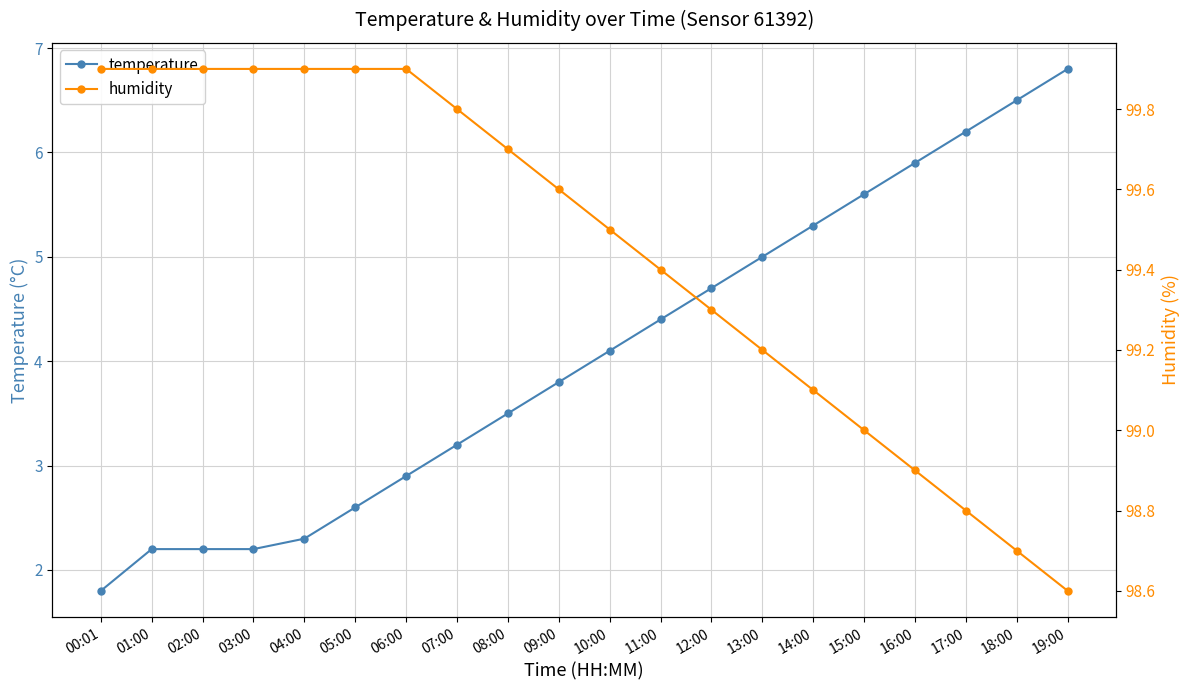

Reading right to left, list all the values displayed in this chart.

temperature: 6.8	6.5	6.2	5.9	5.6	5.3	5.0	4.7	4.4	4.1	3.8	3.5	3.2	2.9	2.6	2.3	2.2	2.2	2.2	1.8
humidity: 98.6	98.7	98.8	98.9	99.0	99.1	99.2	99.3	99.4	99.5	99.6	99.7	99.8	99.9	99.9	99.9	99.9	99.9	99.9	99.9